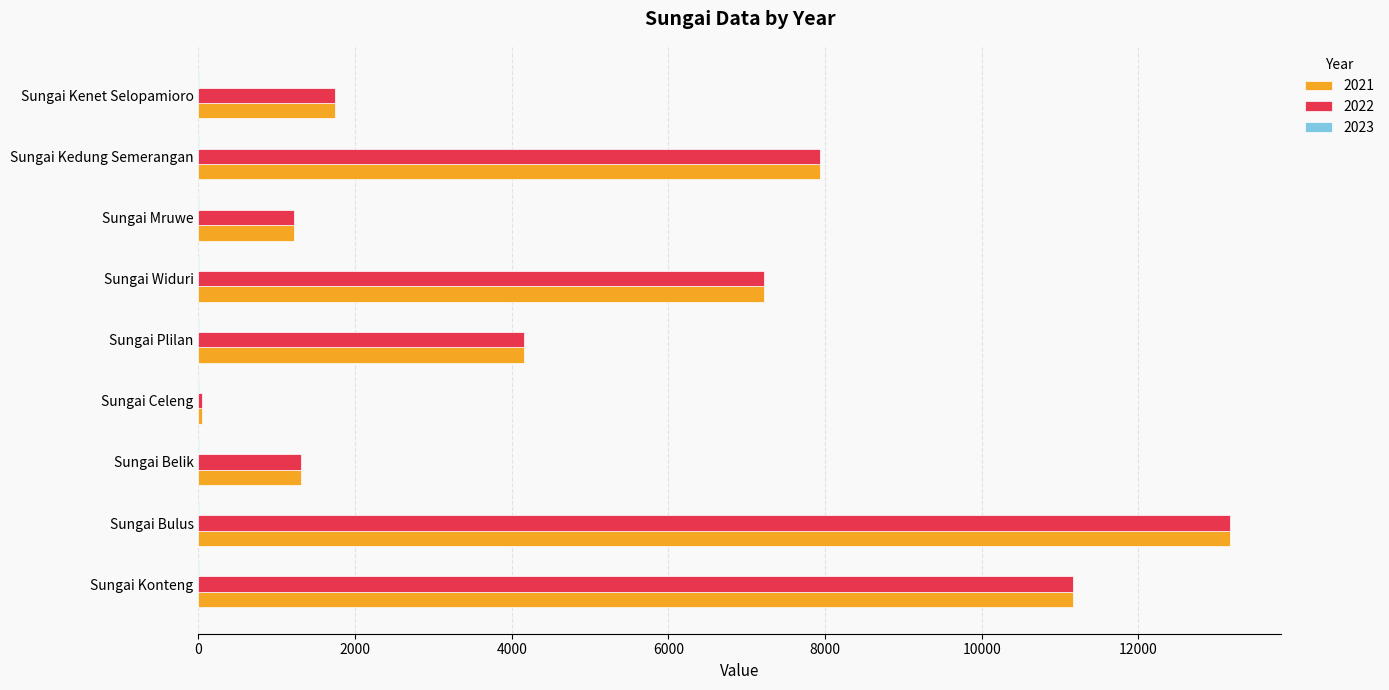

At which label is 2021 closest to 6608?

Sungai Widuri